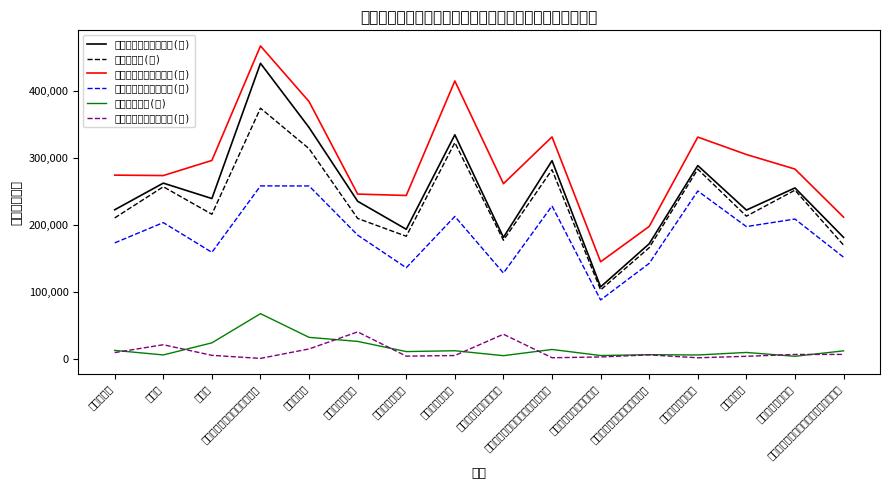

What are all the series names shown in the legend?

きまって支給する給与(計), 所定内給与(計), きまって支給する給与(男), きまって支給する給与(女), 超過労働給与(計), 特別に支払われた給与(男)